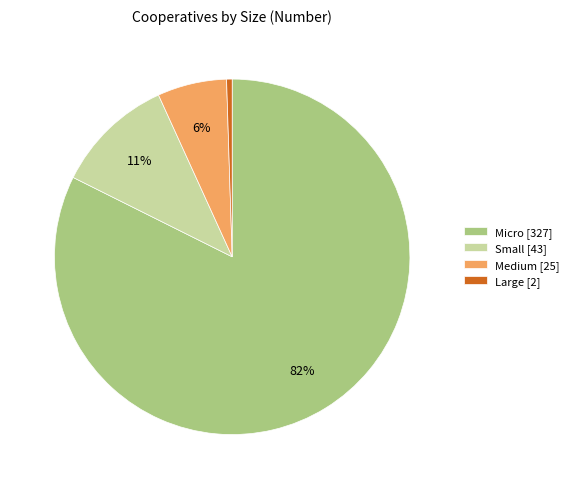

How many segments does this pie chart have?

4